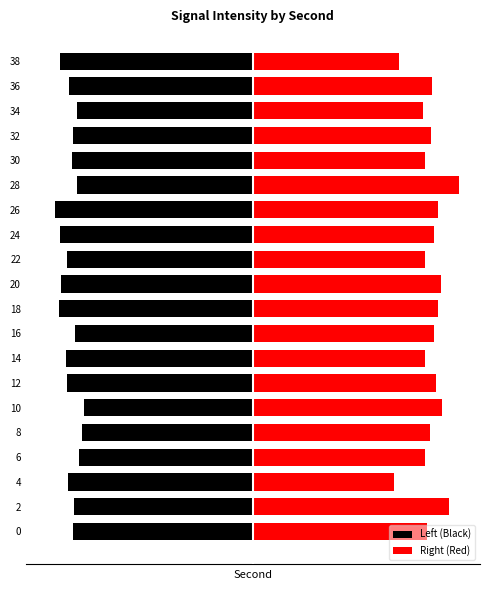

Where does the Right (Red) series first go above 128?

2